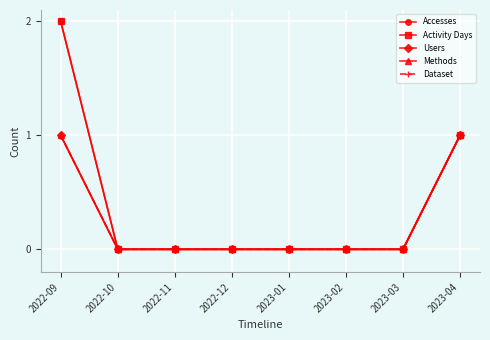

How many Users values are between 0 and 1?

8